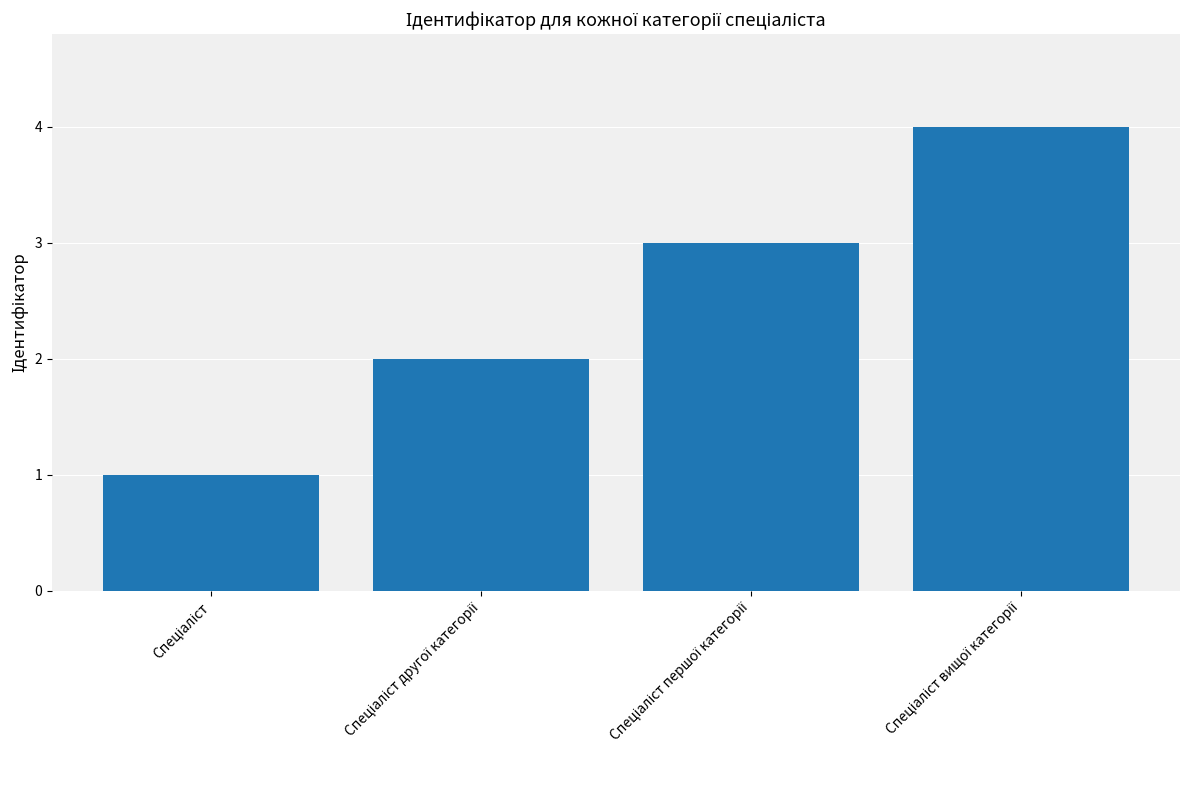

What is the sum of all values?

10